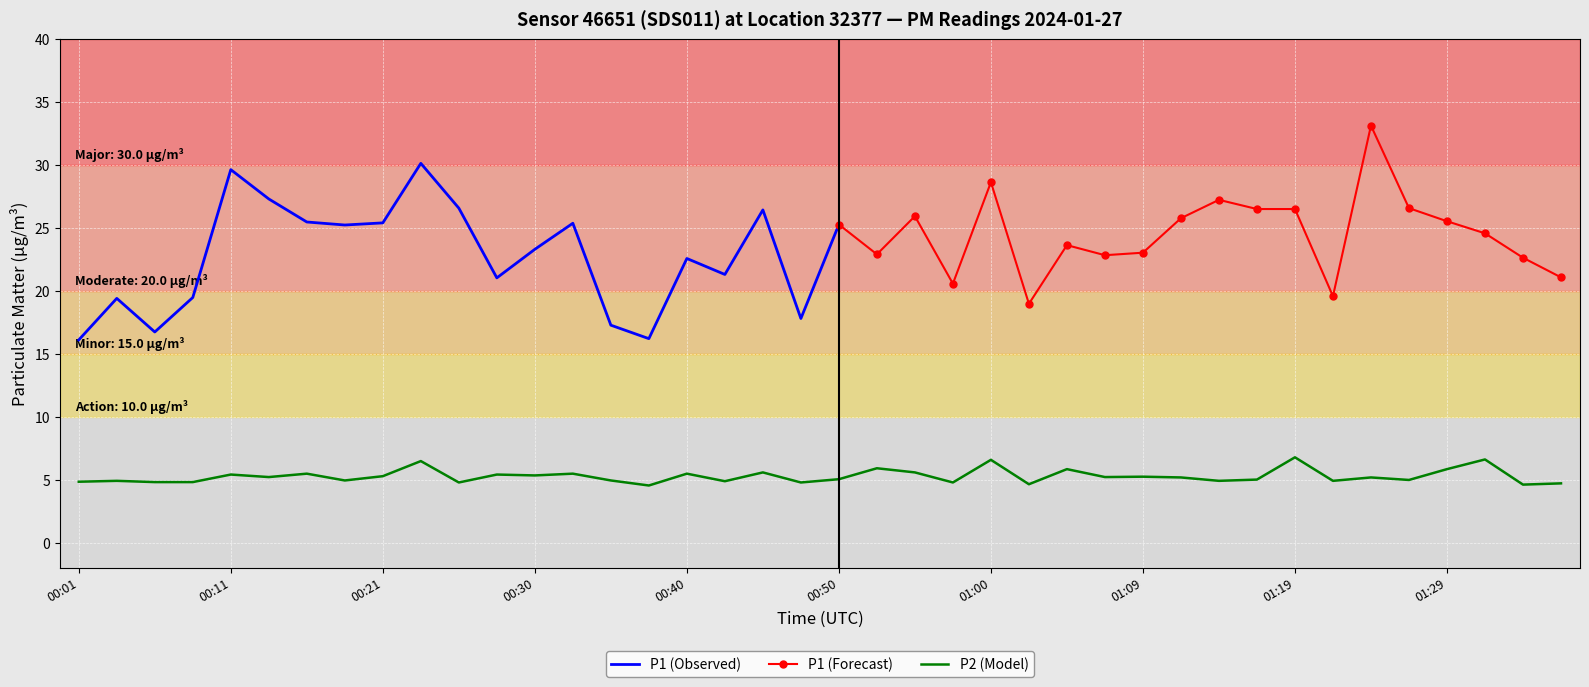

At which label is the value closest to 5?

01:17